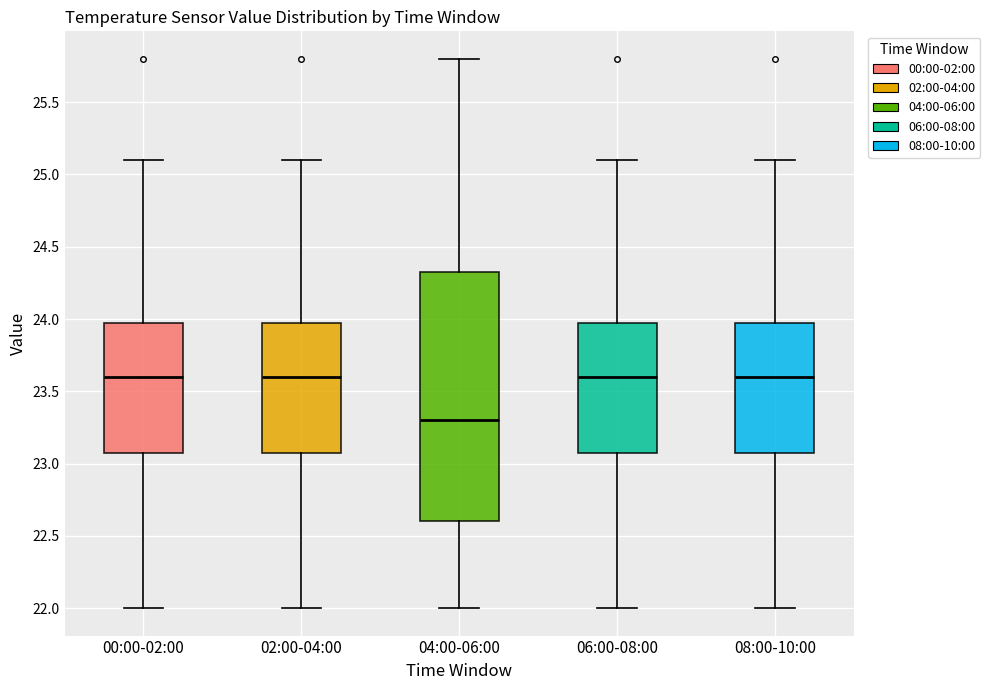

Which box has the lowest median line?

04:00-06:00